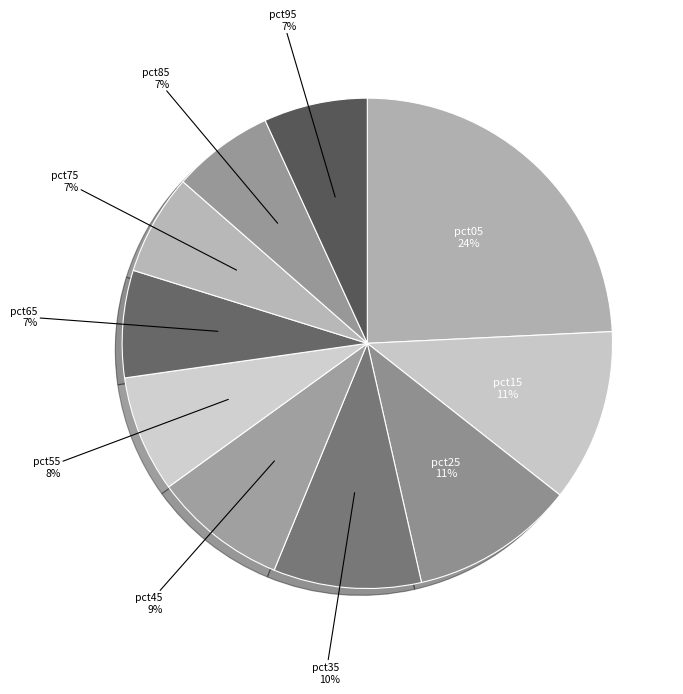

Count the number of slices in the pie.

10